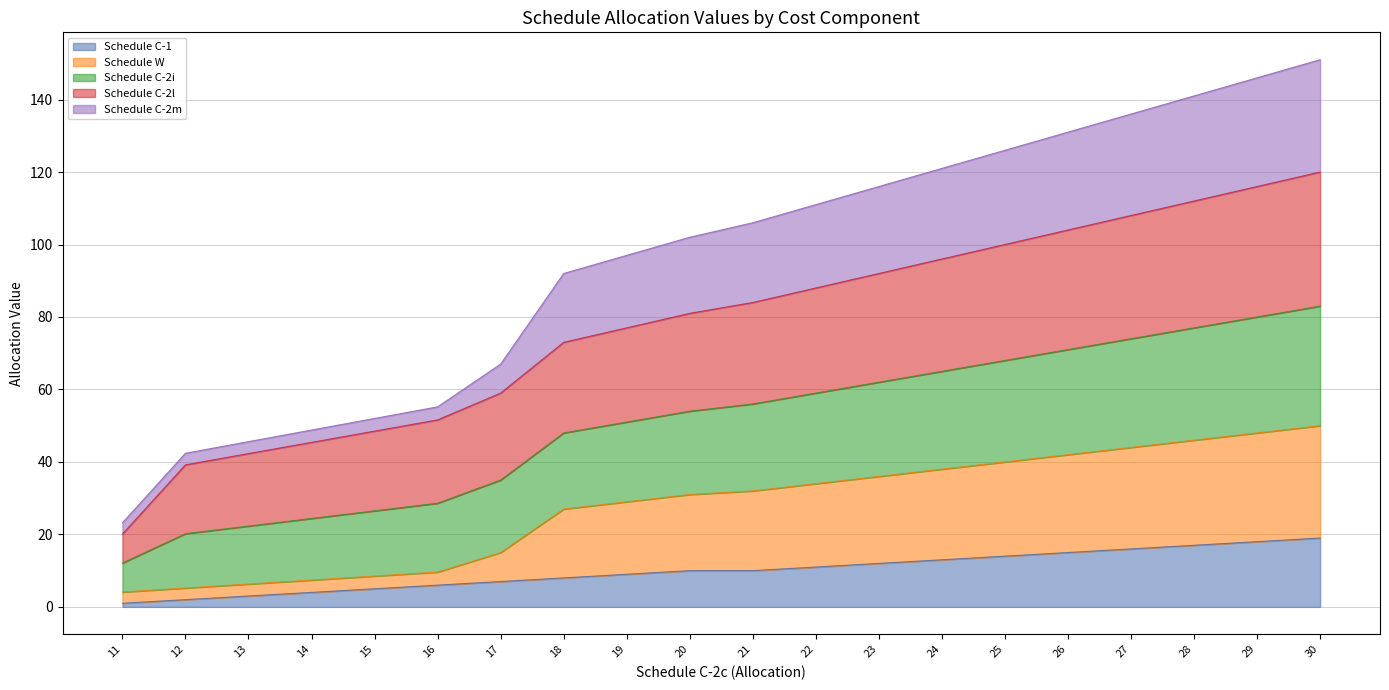

Which has a higher value, 20 or 14?

20